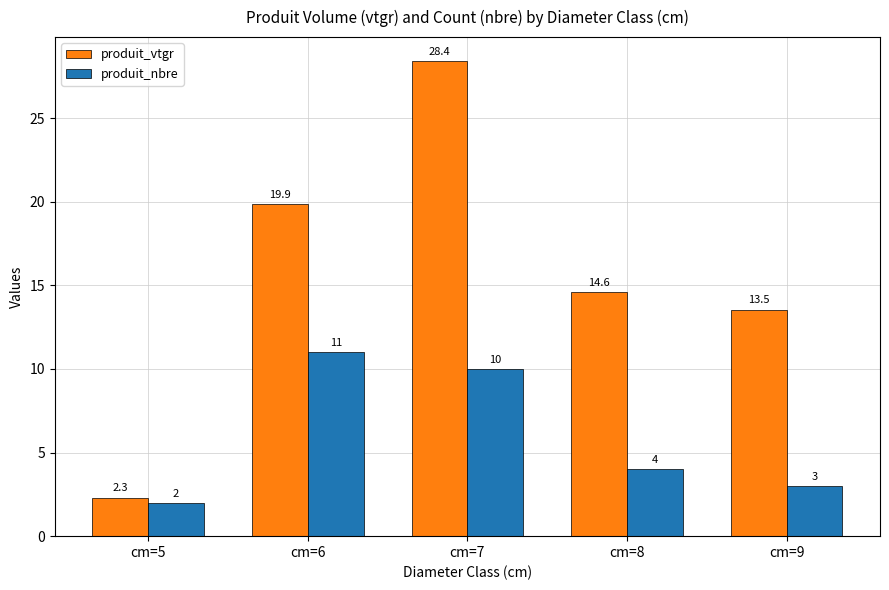

What is the maximum value shown in the chart?

28.4